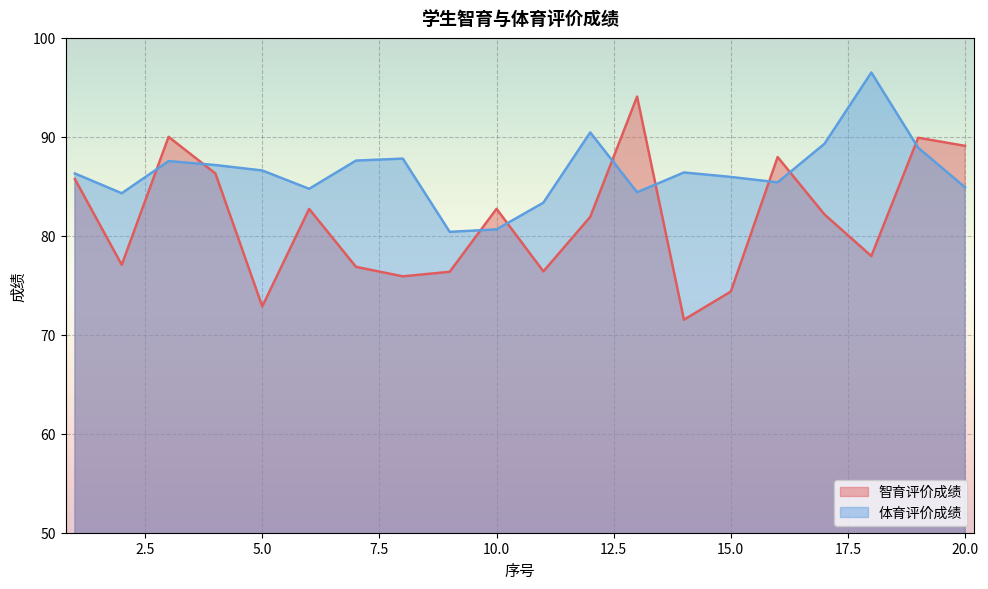

Rank the series by their average value, from highest to lowest.

体育评价成绩, 智育评价成绩